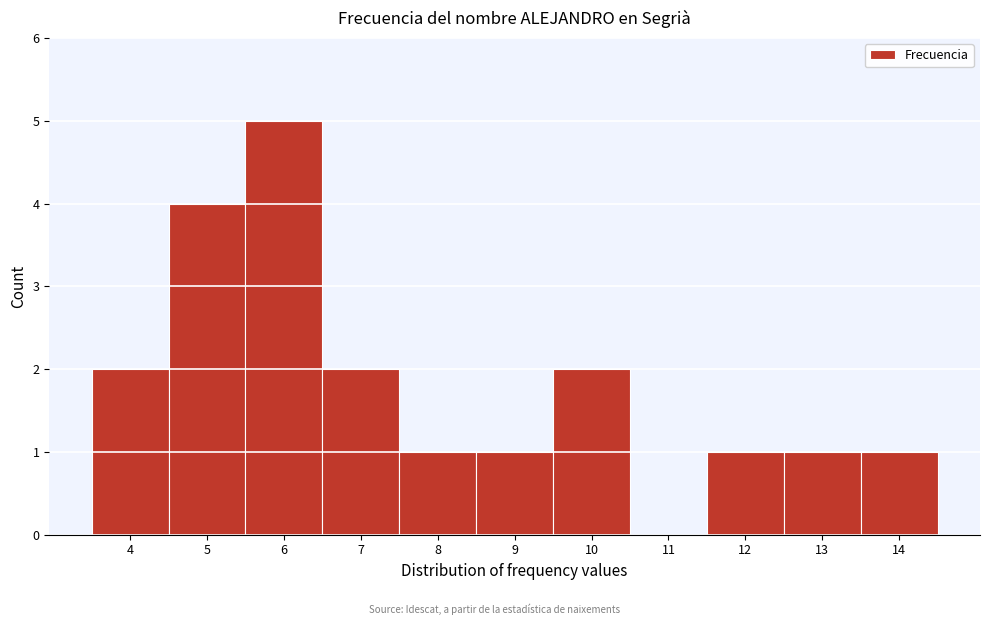

Reading left to right, list every bar in this chart as the range it spans on the x-axis followed by its height. The values are not printed on the chart, so give them approximately, as read against the axis.

3.5 to 4.5: 2
4.5 to 5.5: 4
5.5 to 6.5: 5
6.5 to 7.5: 2
7.5 to 8.5: 1
8.5 to 9.5: 1
9.5 to 10.5: 2
10.5 to 11.5: 0
11.5 to 12.5: 1
12.5 to 13.5: 1
13.5 to 14.5: 1